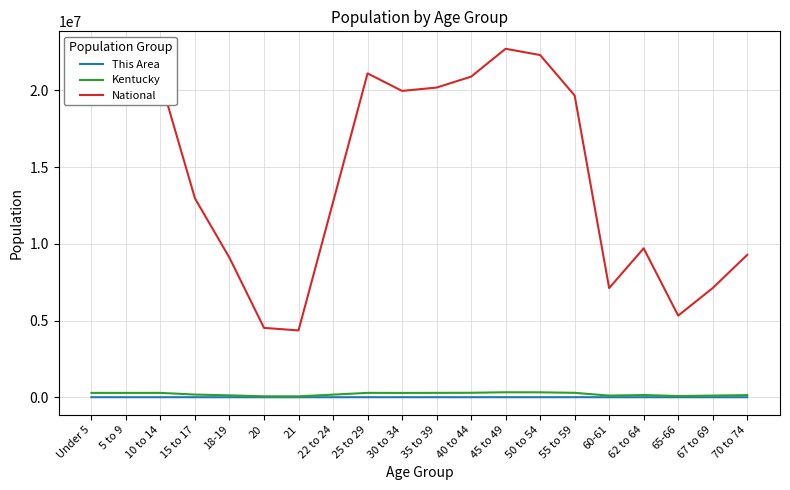

The value of National at 60-61 is 1522605. True or false?

False